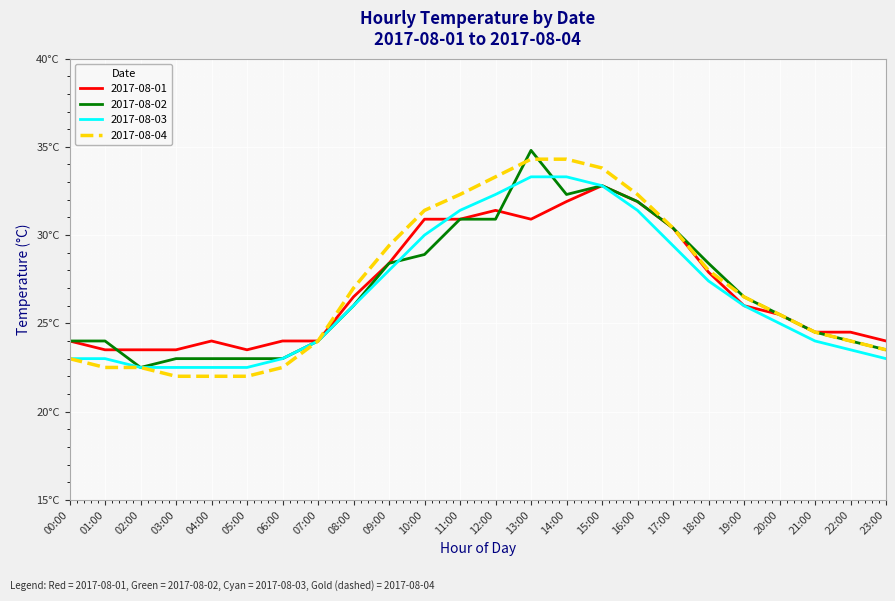

What are all the series names shown in the legend?

2017-08-01, 2017-08-02, 2017-08-03, 2017-08-04